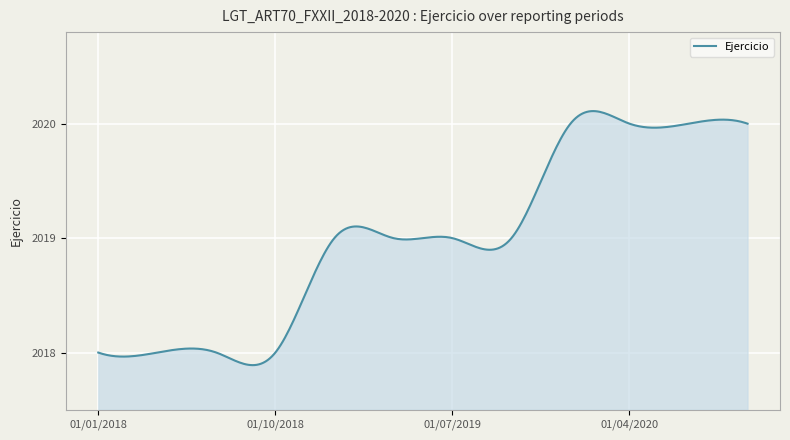

What is the difference between the maximum and minimum values?

2.2